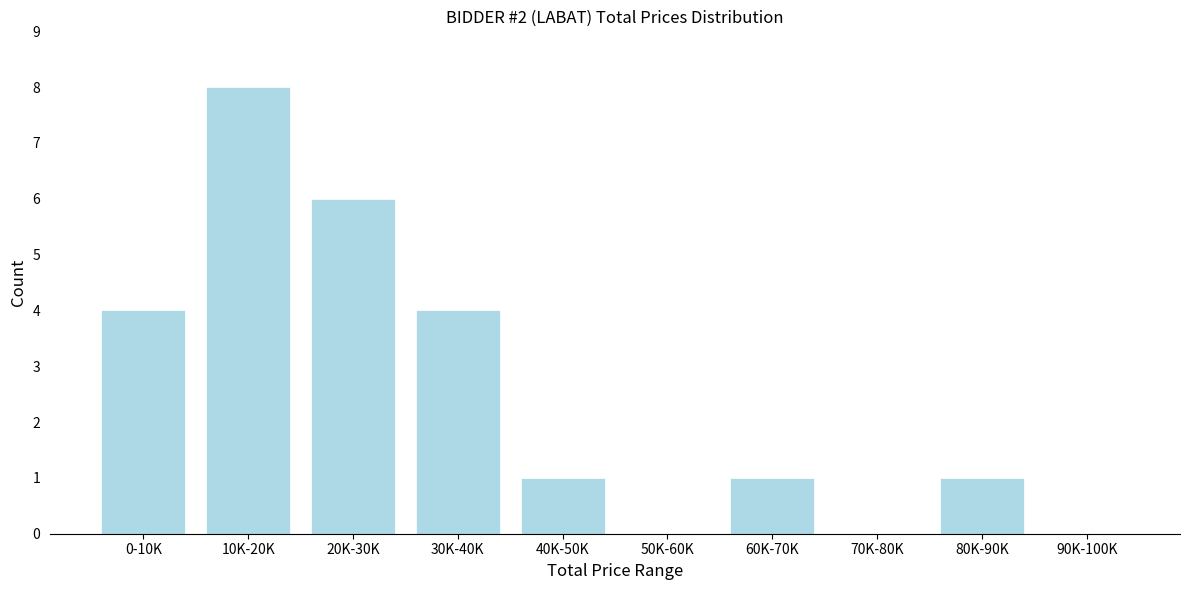

Reading left to right, list all the values displayed in this chart.

0-10K=4	10K-20K=8	20K-30K=6	30K-40K=4	40K-50K=1	50K-60K=0	60K-70K=1	70K-80K=0	80K-90K=1	90K-100K=0